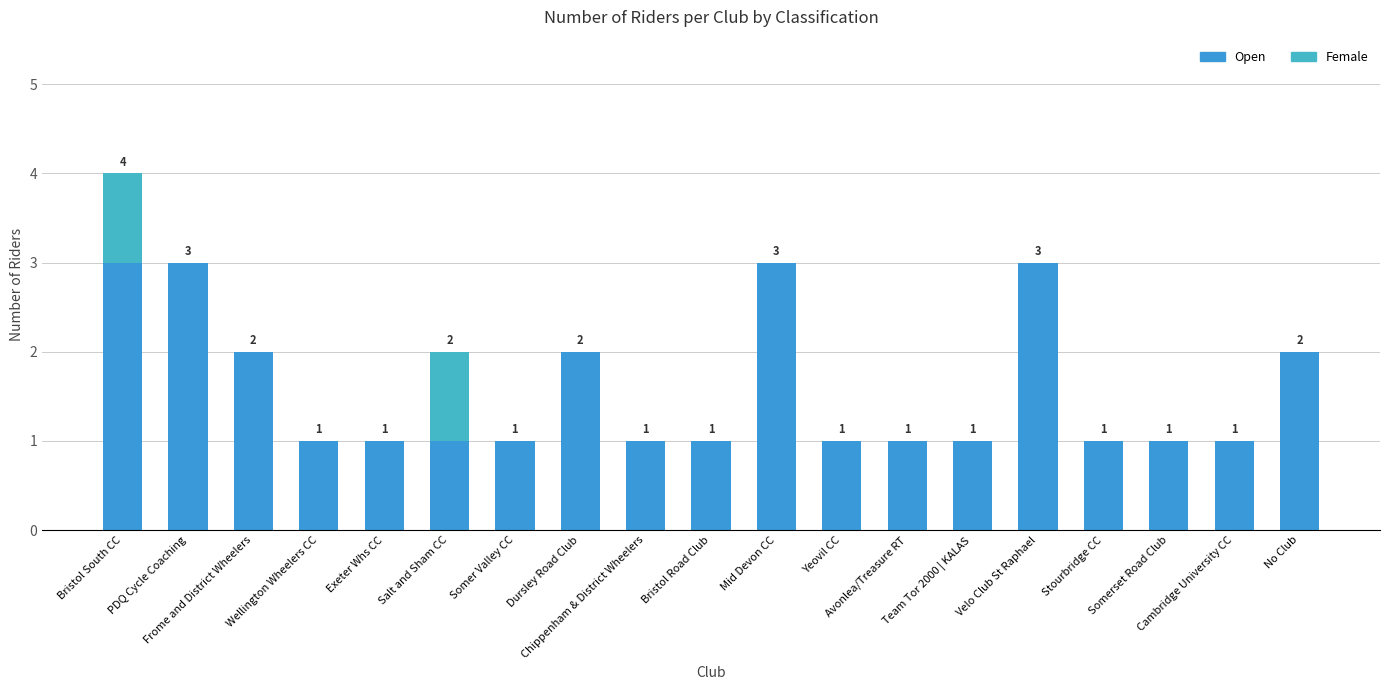

Does the chart contain stacked bars?

Yes